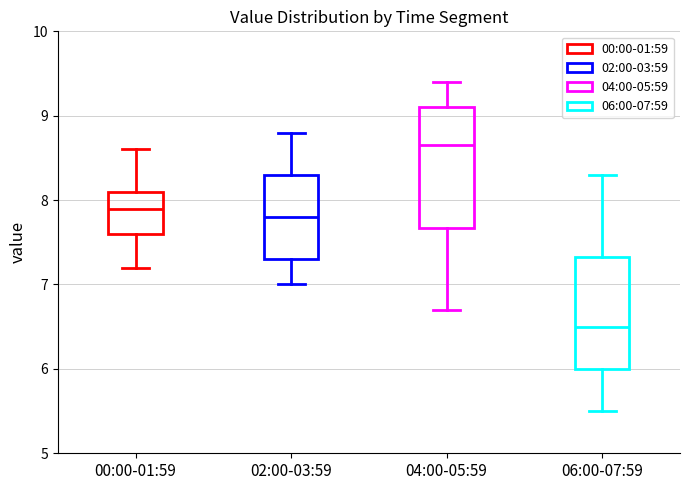

Reading left to right, transcribe this box plot: for each box, give where its median line is, the range the box spans, and where its two whiskers end, as read against the y-axis. The values are not printed on the chart, so give them approximately, as read against the axis.

00:00-01:59: median 7.9, box 7.6 to 8.1, whiskers 7.2 to 8.6
02:00-03:59: median 7.8, box 7.3 to 8.3, whiskers 7.0 to 8.8
04:00-05:59: median 8.7, box 7.7 to 9.1, whiskers 6.7 to 9.4
06:00-07:59: median 6.5, box 6.0 to 7.3, whiskers 5.5 to 8.3